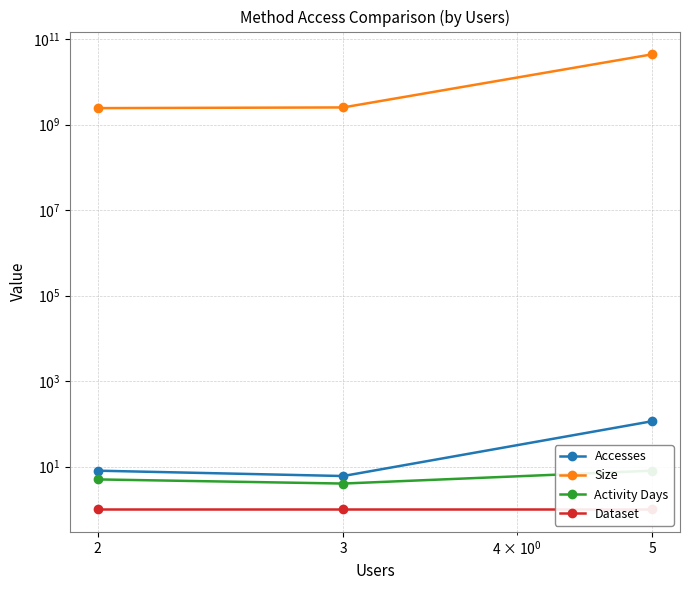

Which series has the largest total across all categories?

Size